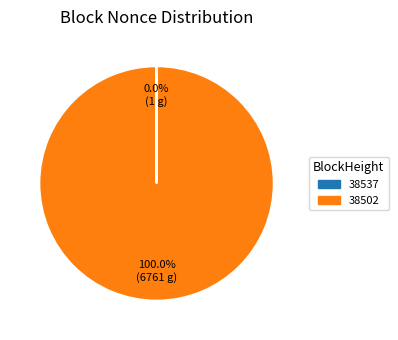

Which category has the biggest portion of the pie?

38502